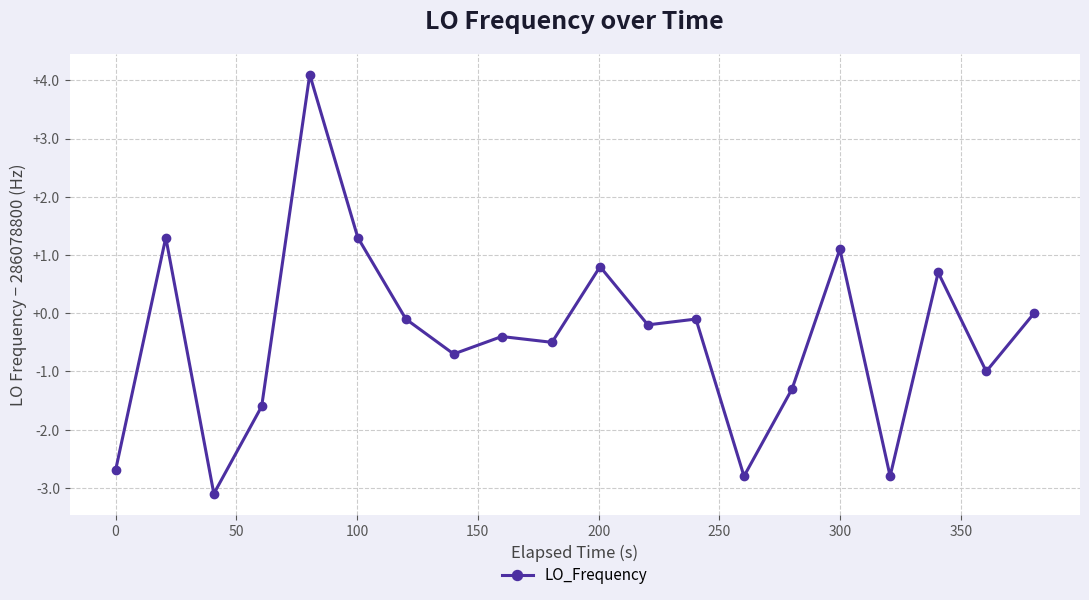

Count the number of data series in this chart.

1